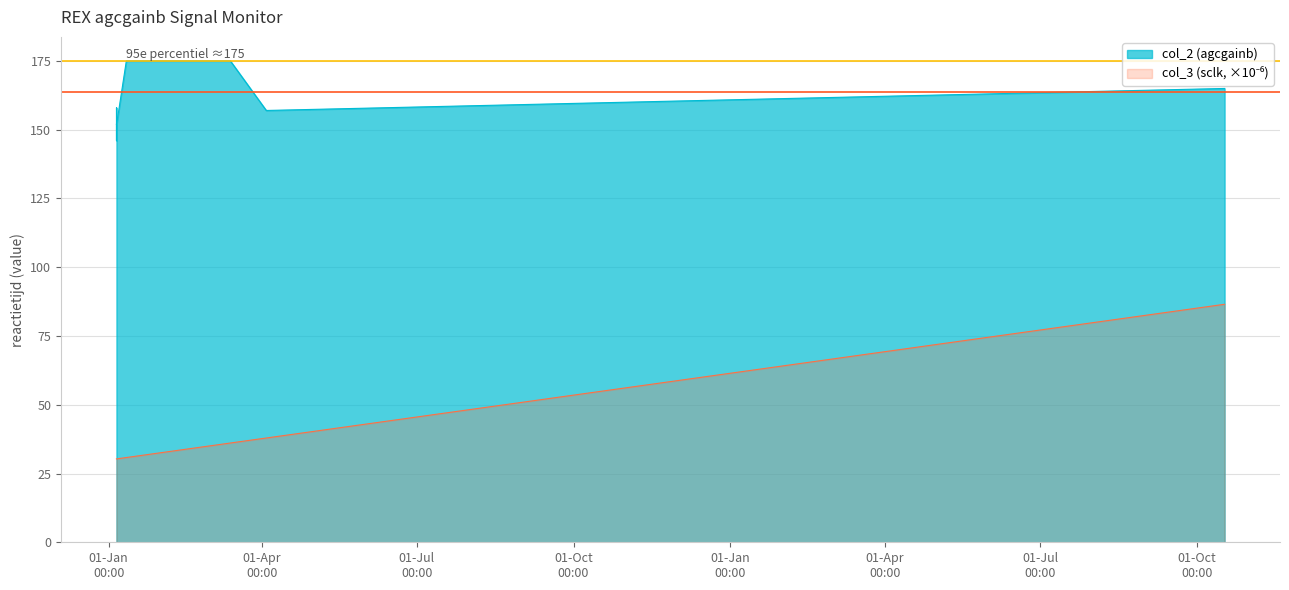

How many interior local valleys does the col_2 series have?

1